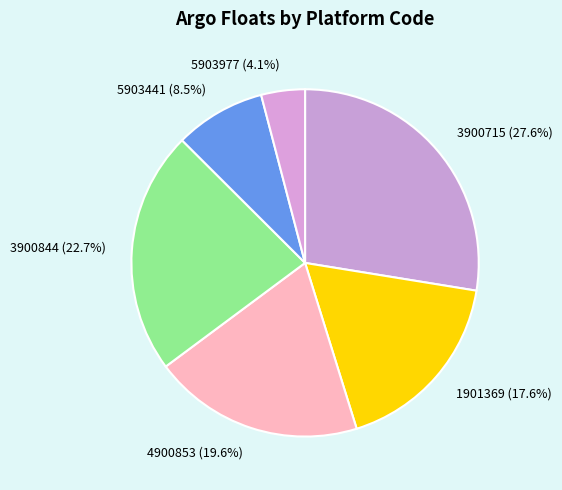

To the nearest percent, what is the difference between the 4900853 and 3900844 slice percentages?

3%